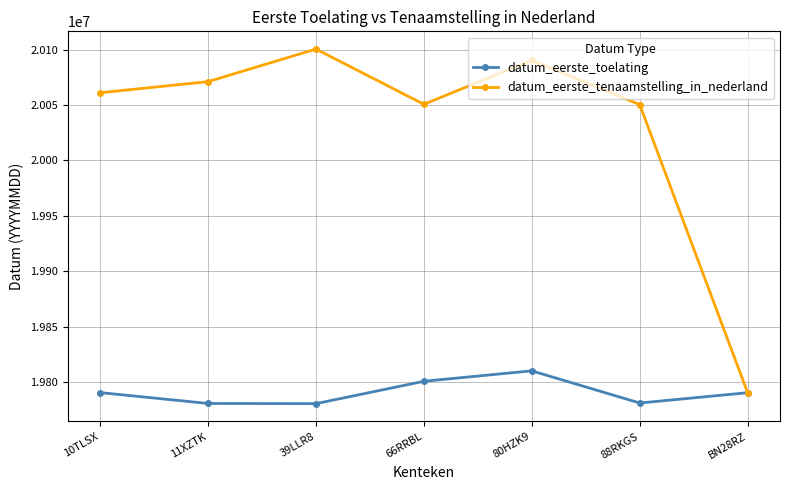

What is the label of the 5th point from the right?

39LLR8